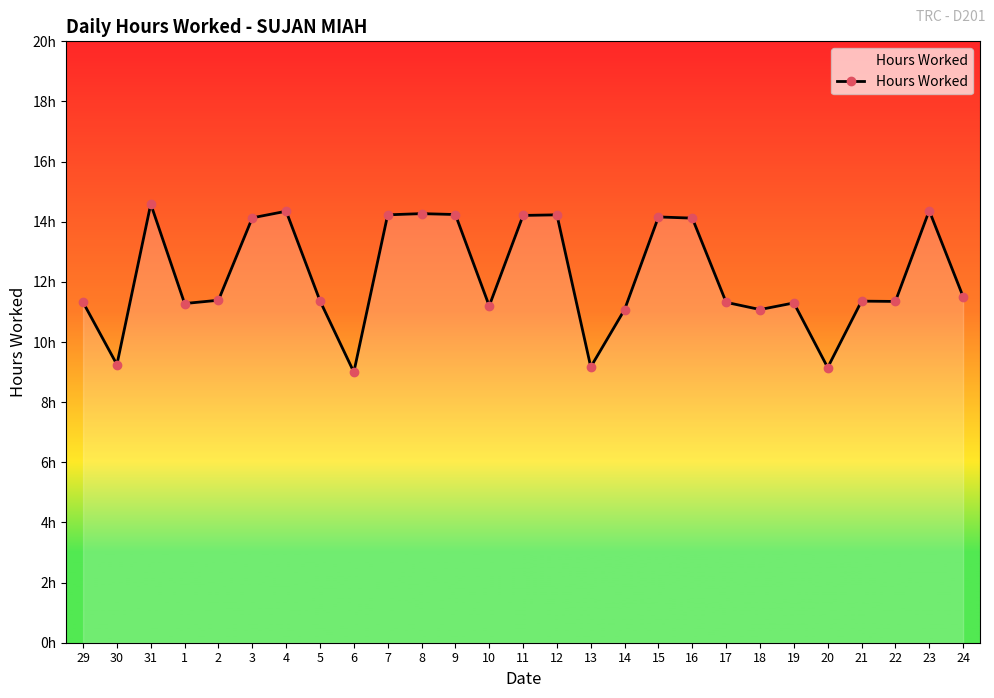

What is the label of the 13th point from the right?

12